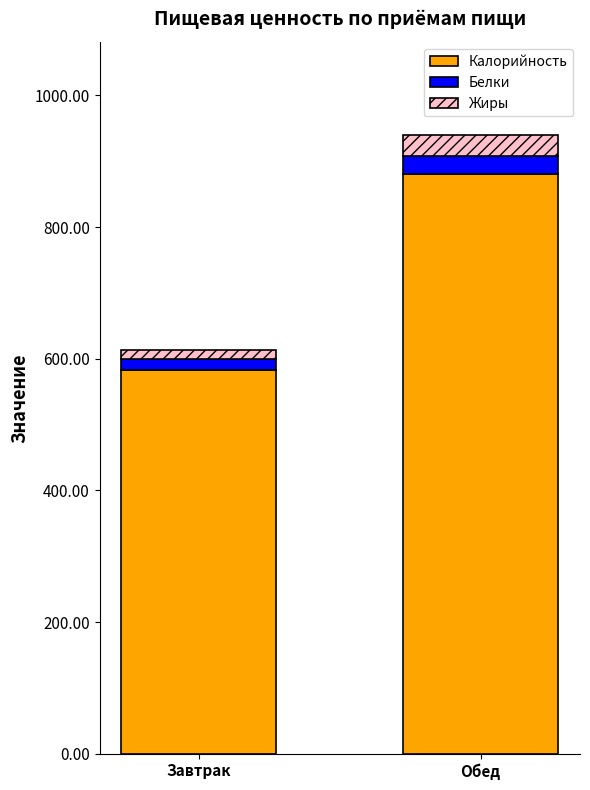

How many bars are there in total?

2